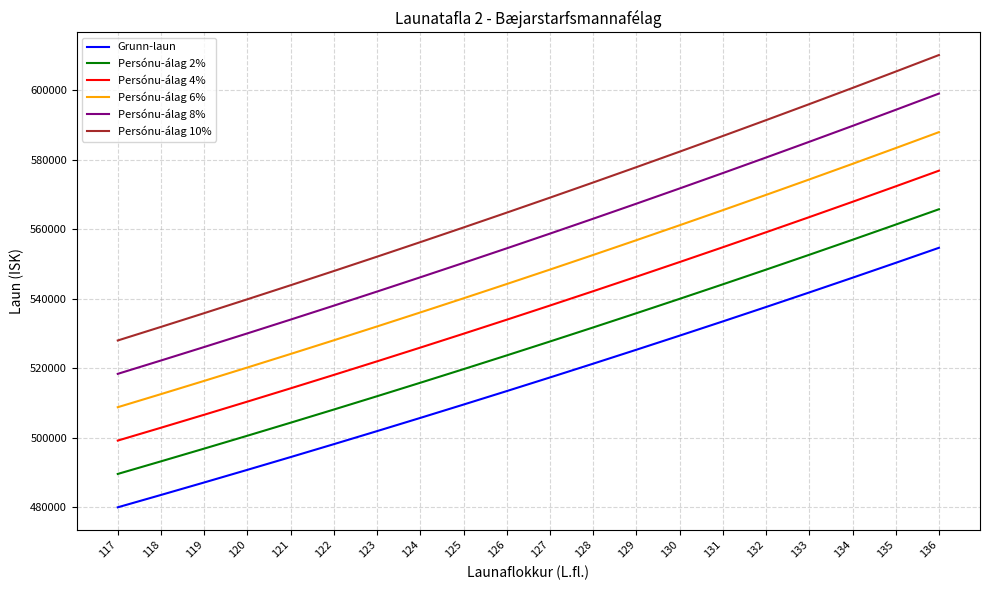

Reading left to right, extract all data points from this chart.

Grunn-laun: 480045	483601	487195	490829	494502	498216	501971	505770	509607	513487	517409	521375	525386	529440	533537	537682	541871	546105	550388	554717
Persónu-álag 2%: 489646	493273	496938	500645	504392	508181	512011	515885	519799	523757	527758	531803	535894	540029	544208	548435	552708	557027	561396	565812
Persónu-álag 4%: 499247	502945	506682	510462	514282	518145	522050	526000	529991	534026	538106	542230	546401	550617	554879	559189	563546	567950	572403	576906
Persónu-álag 6%: 508848	512617	516426	520278	524172	528109	532089	536116	540183	544296	548454	552658	556909	561206	565550	569943	574383	578872	583411	588000
Persónu-álag 8%: 518449	522289	526170	530095	534062	538074	542129	546231	550376	554566	558802	563085	567417	571795	576220	580696	585220	589794	594419	599095
Persónu-álag 10%: 528050	531961	535914	539911	543952	548038	552168	556346	560568	564836	569150	573513	577924	582384	586891	591450	596058	600716	605427	610189